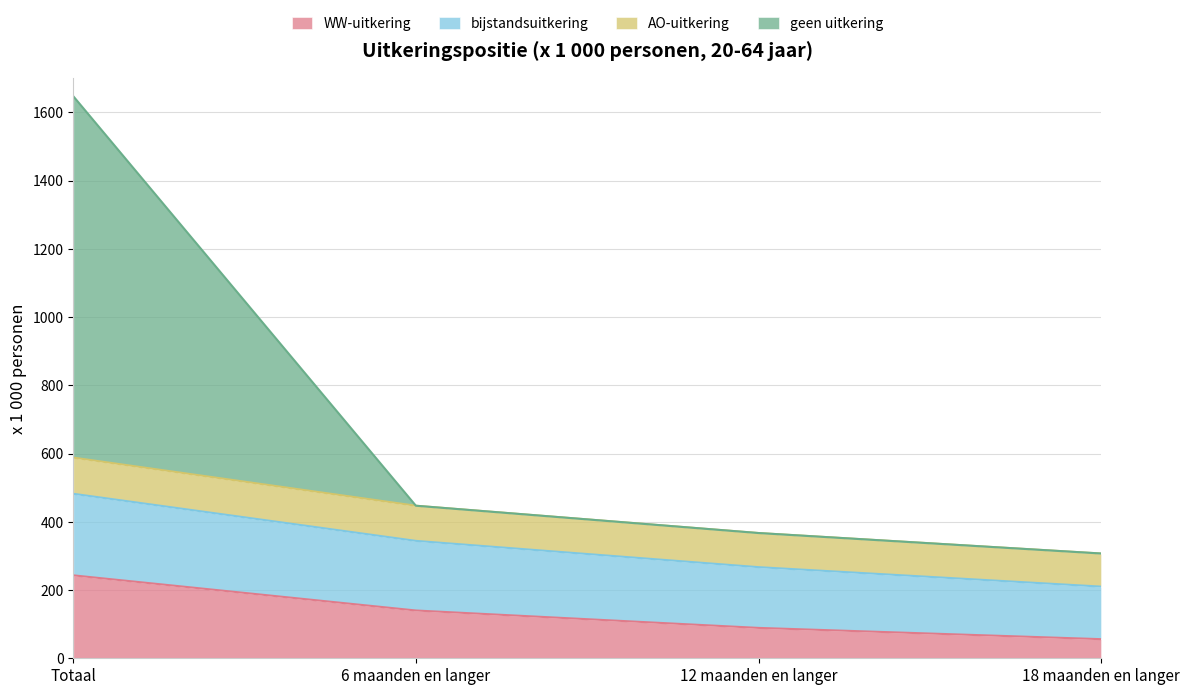

Between Totaal and 6 maanden en langer, which series saw the biggest shift?

geen uitkering